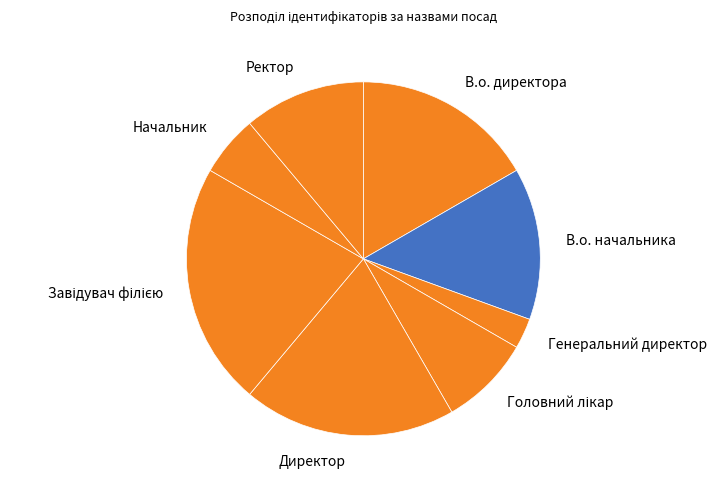

Is there any slice that represents more than half of the pie?

No